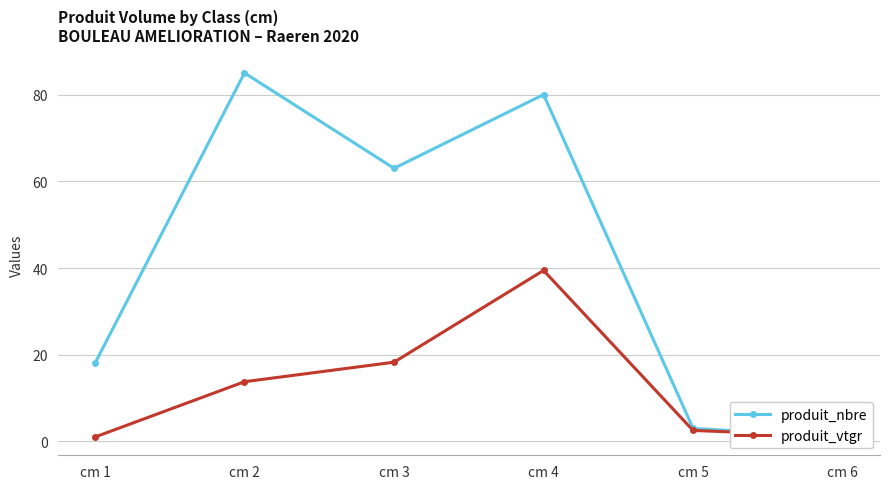

What is the maximum value shown in the chart?

85.0